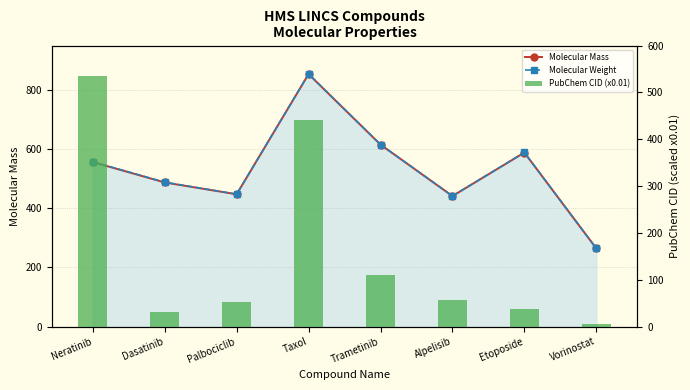

What is the difference between the highest and lowest values at Palbociclib?

394.2